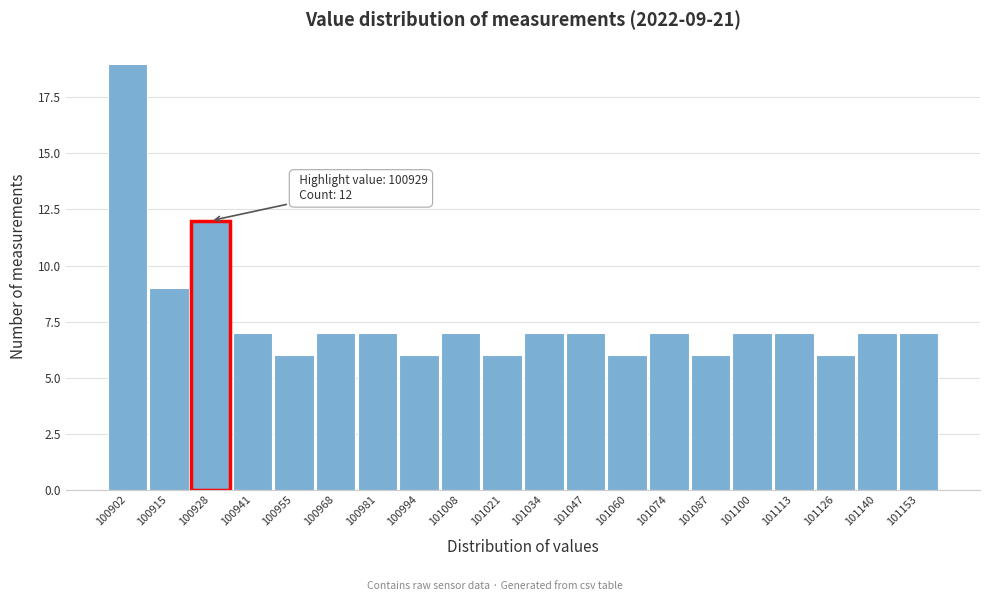

Which range on the x-axis has the tallest bar?

100896 to 100908